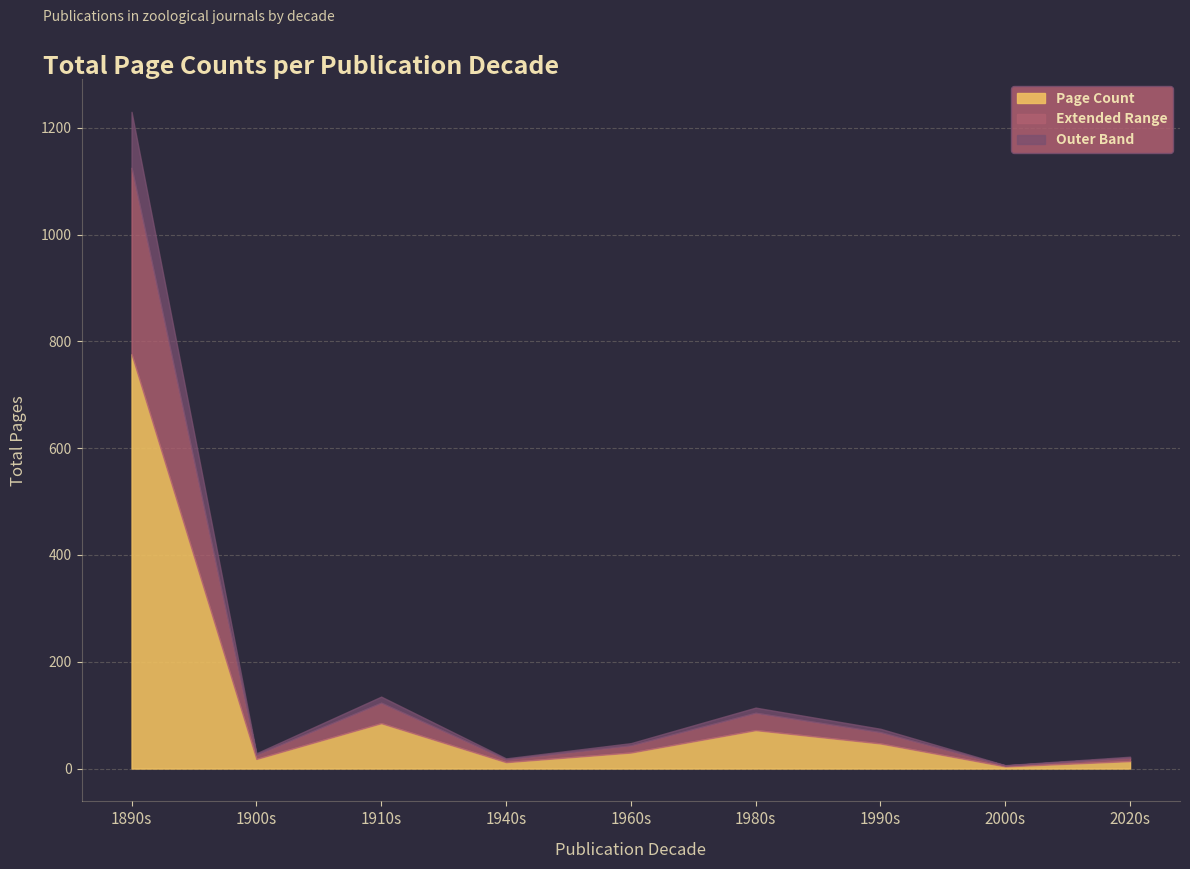

At which category is the sum across all series the highest?

1890s